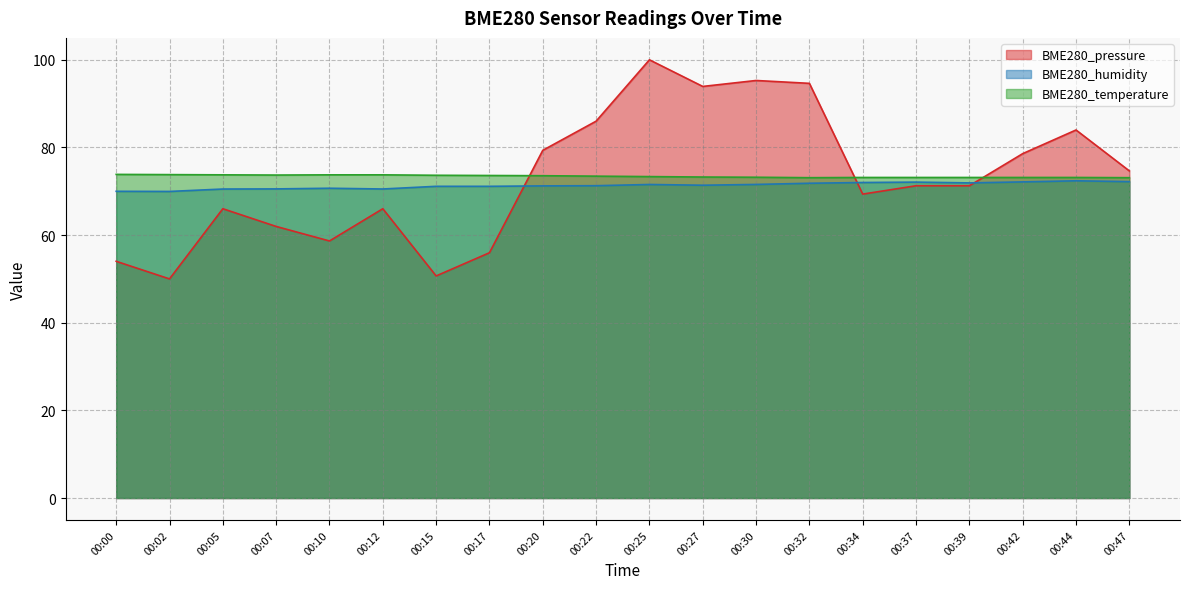

Does the chart have visible grid lines?

Yes